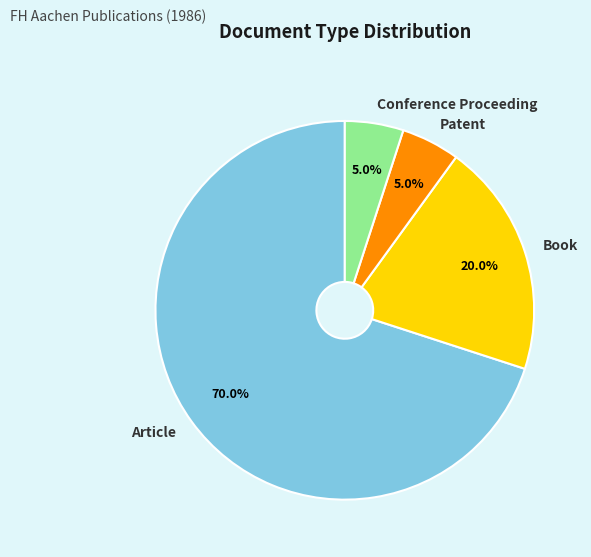

How many slices are in this pie chart?

4